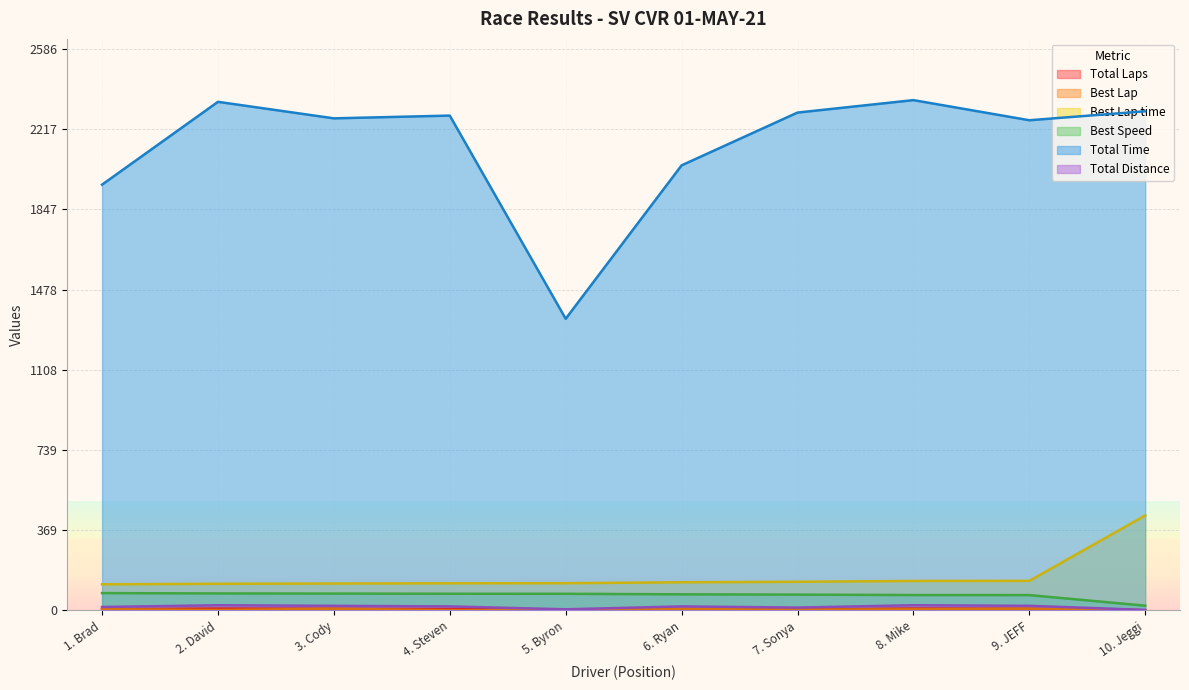

Is the value of Best Speed at 10. Jeggi greater than the value of Total Time at 4. Steven?

No